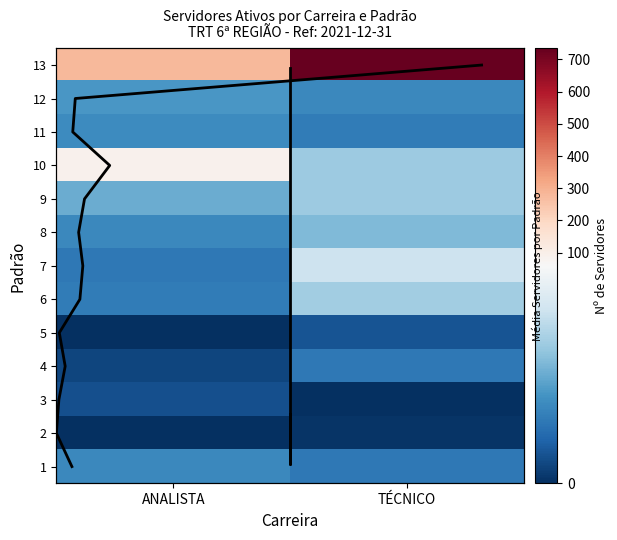

The value at 1 is 19.0. True or false?

True